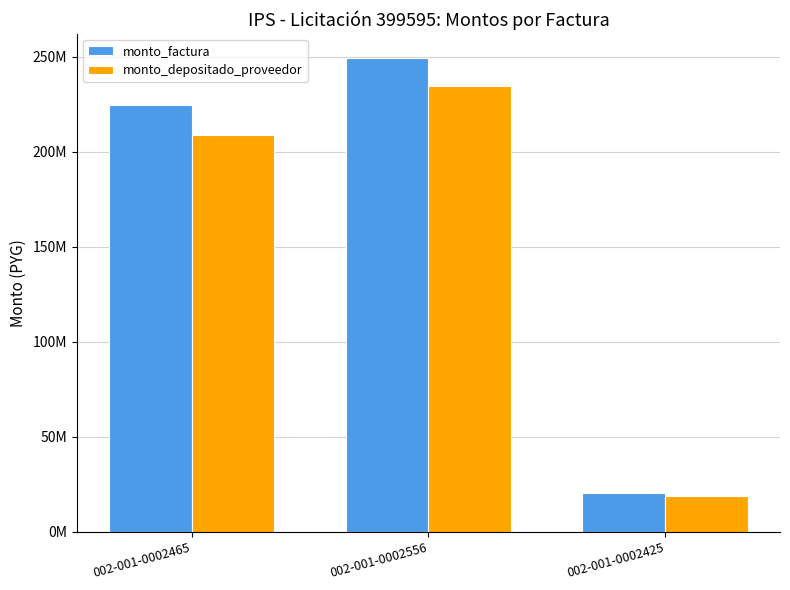

Which series has the widest spread of values?

monto_factura